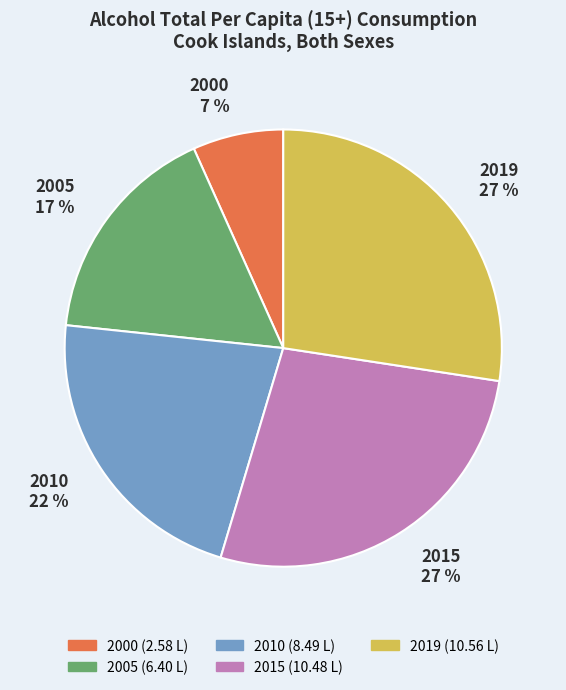

How many segments does this pie chart have?

5